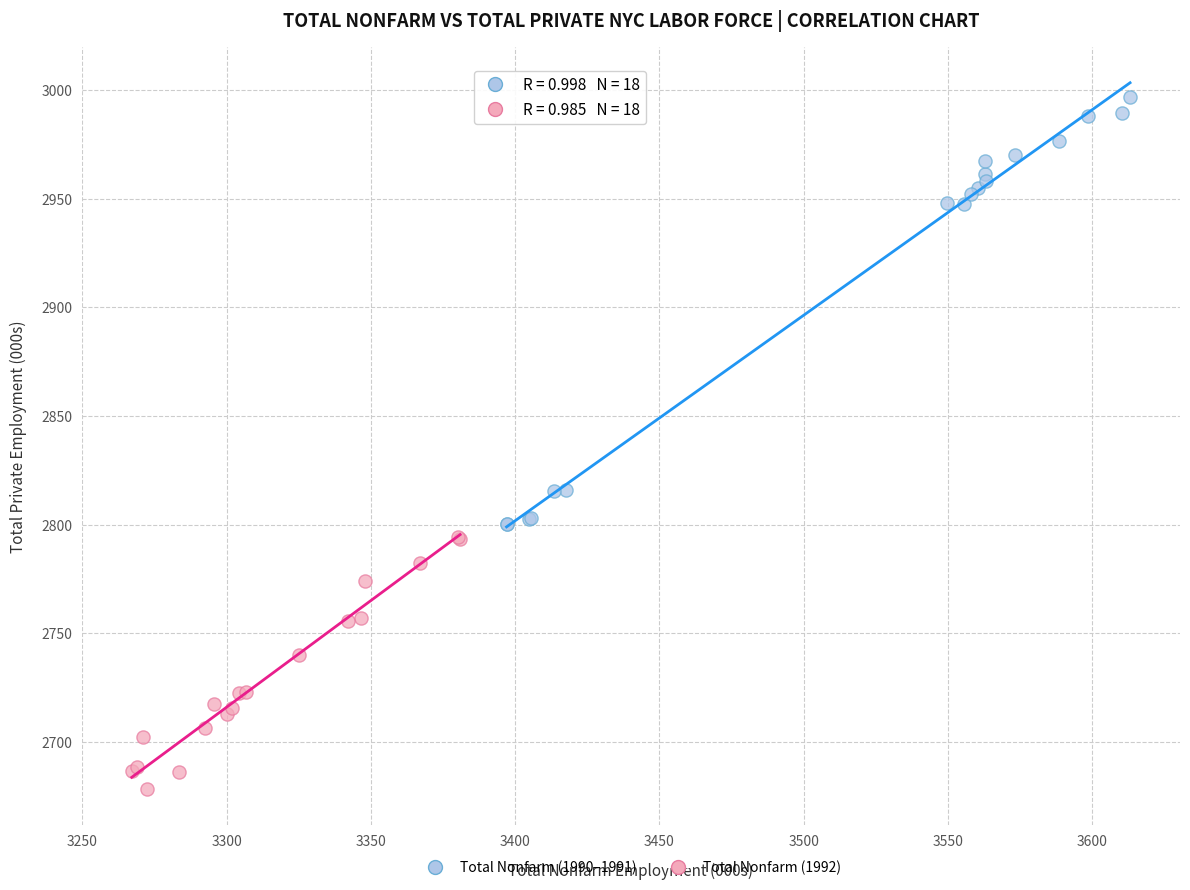

Which series reaches the maximum Y coordinate?

Total Nonfarm (1990–1991)